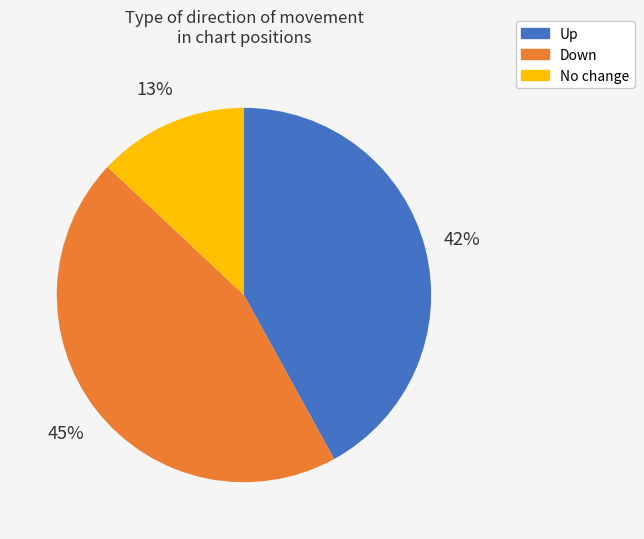

Is there any slice that represents more than half of the pie?

No